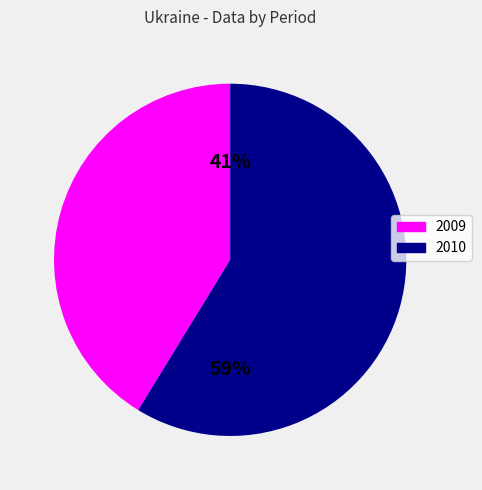

What is the ratio of the value at 2009 to the value at 2010?

0.7